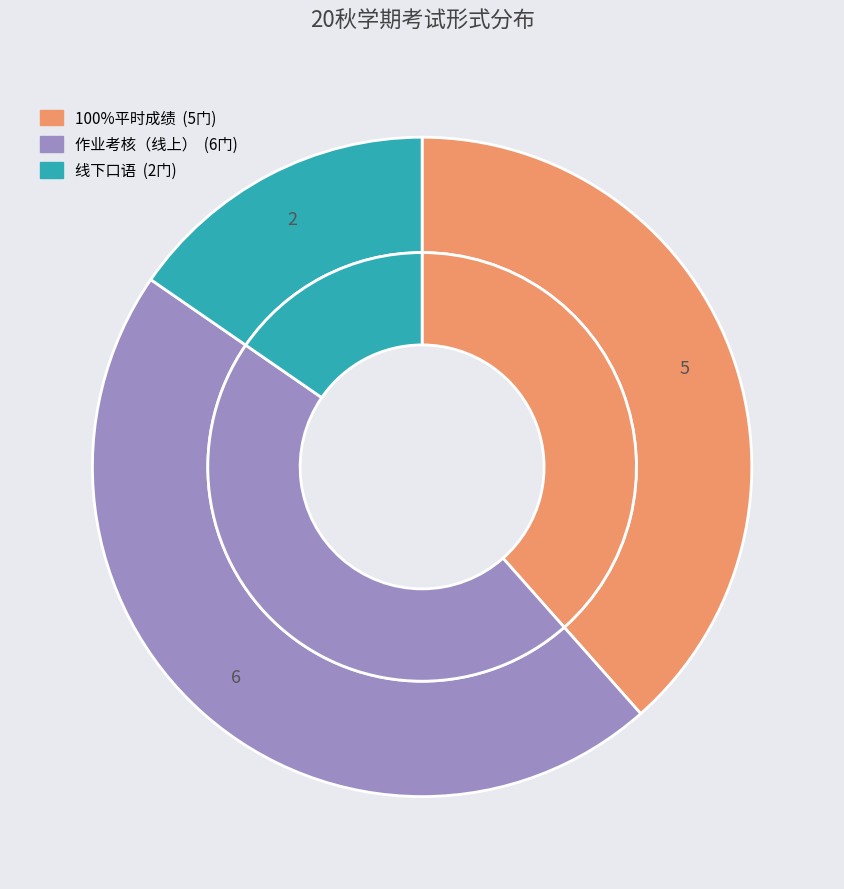

What is the smallest slice in the pie chart?

线下口语